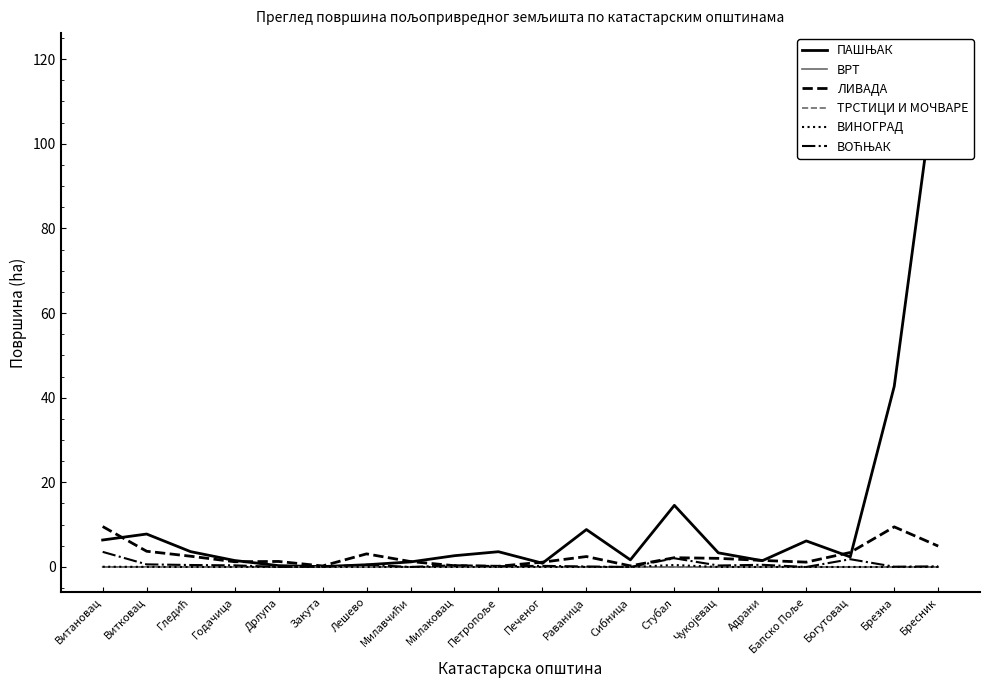

At which category does the chart reach its peak across all series?

Бресник